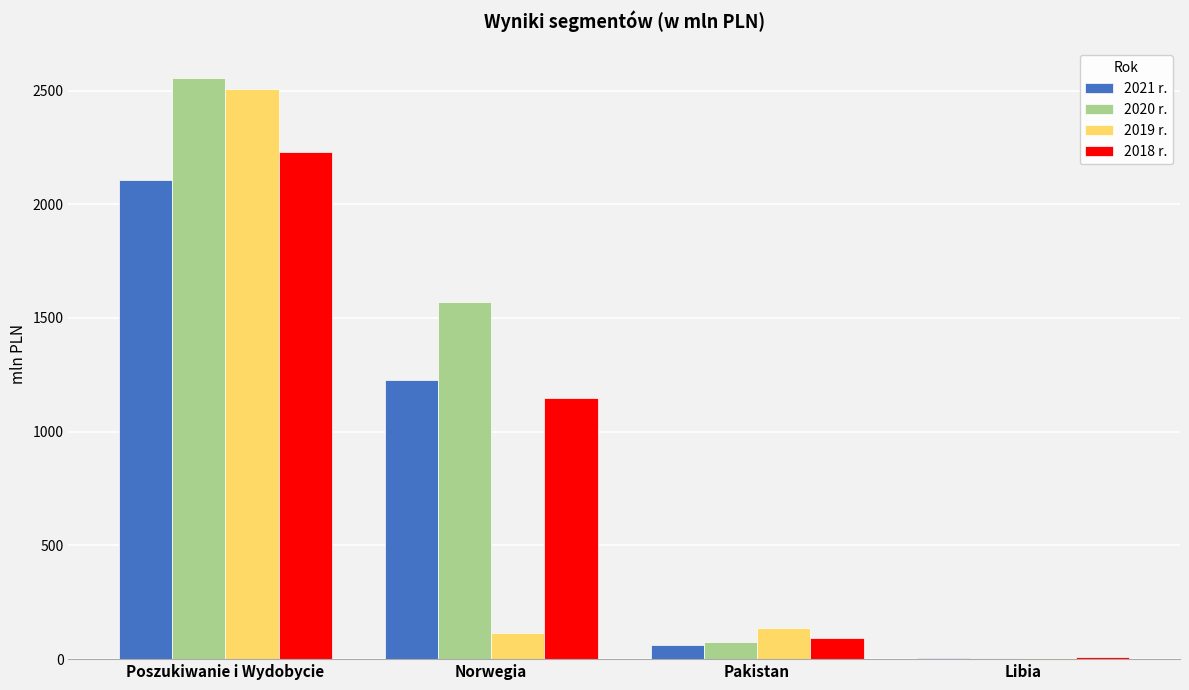

What is the sum of the 2019 r. values at Pakistan and Poszukiwanie i Wydobycie?

2642